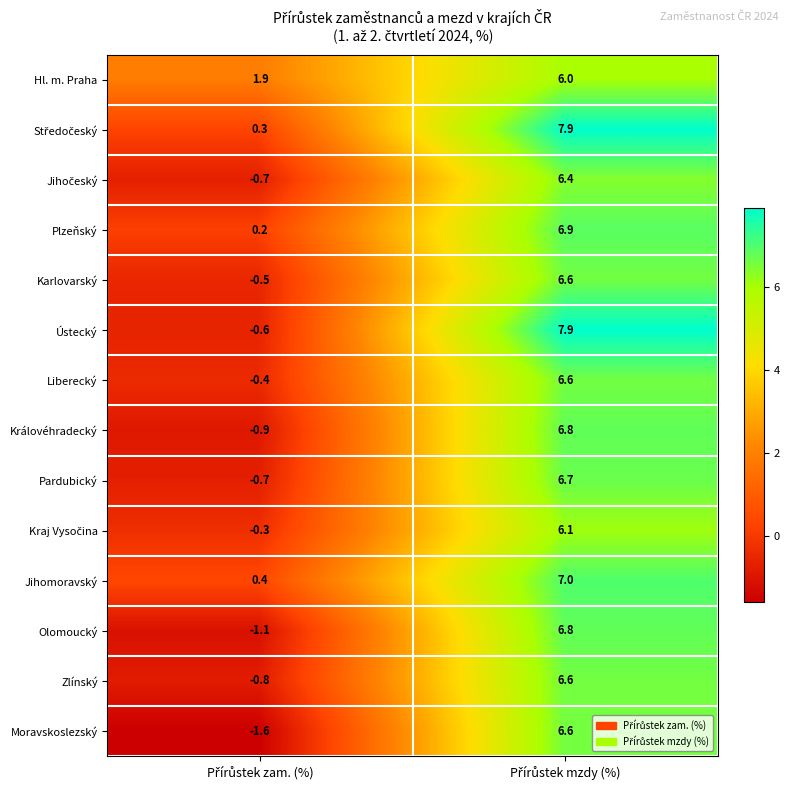

What is the difference between the maximum and minimum values in the Pardubický series?

7.4